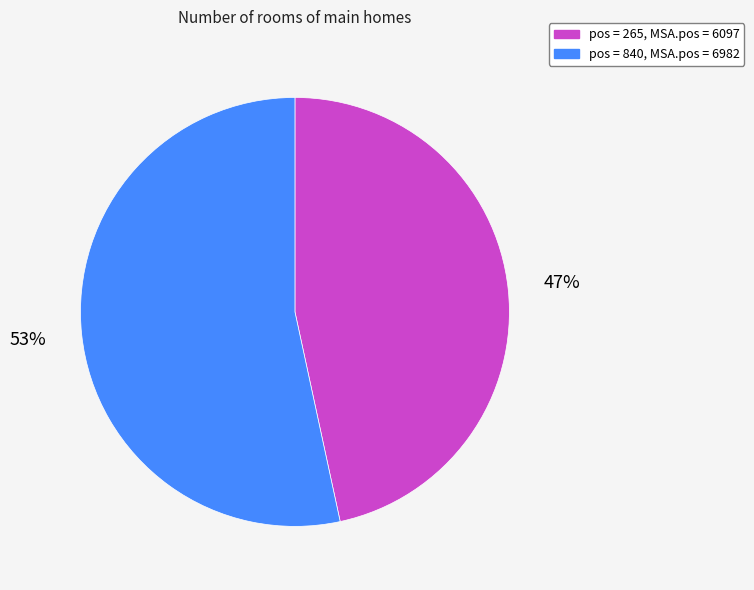

Does any single category account for the majority?

Yes